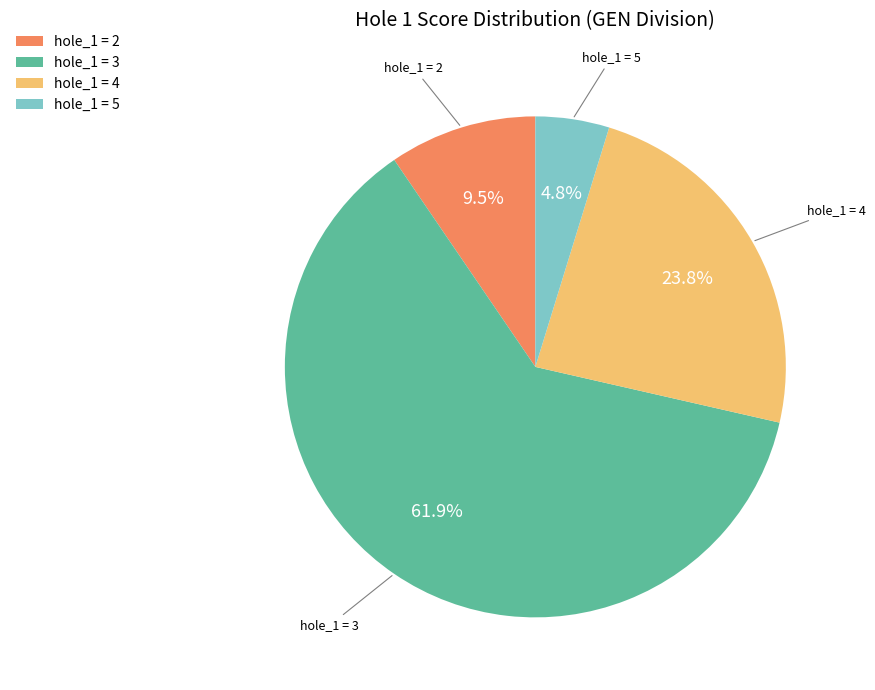

Which category accounts for the majority?

hole_1 = 3